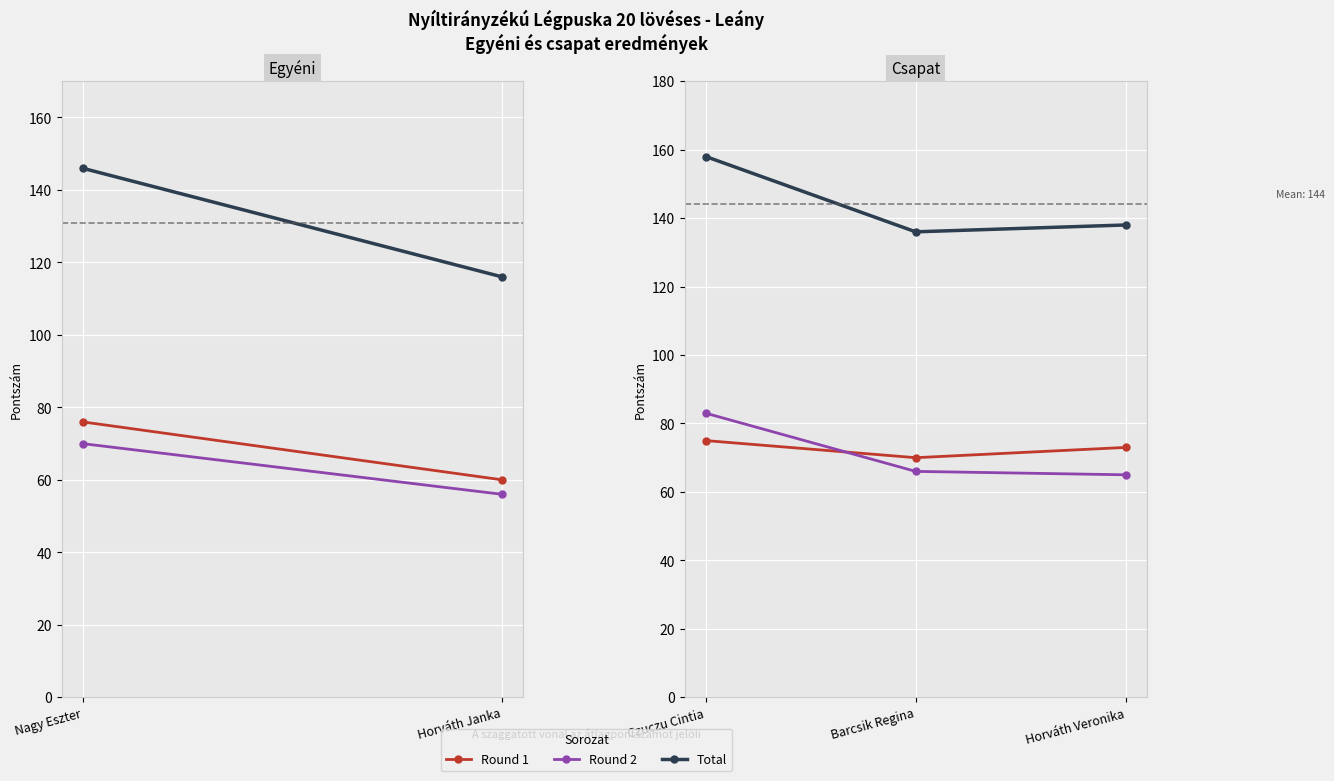

At how many categories does at least one series exceed 117?

3